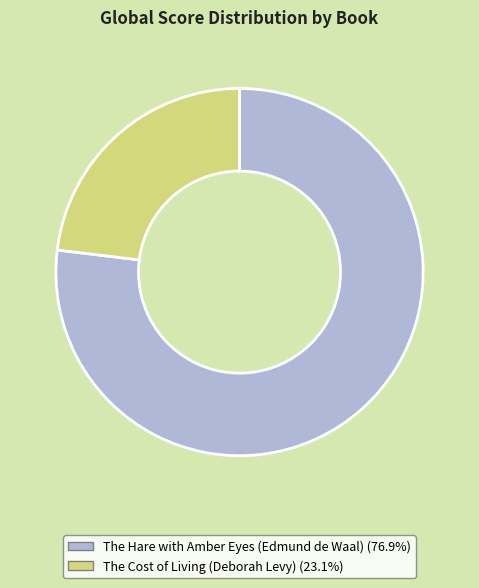

Rank the categories by value from lowest to highest.

The Cost of Living (Deborah Levy), The Hare with Amber Eyes (Edmund de Waal)